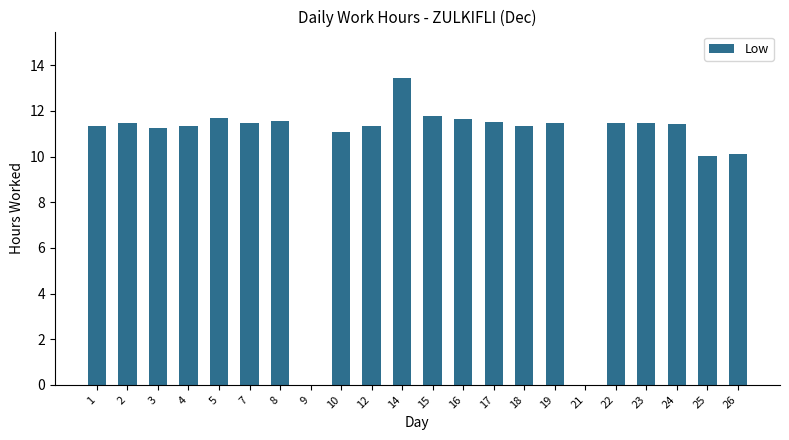

Are the bars grouped side by side (vs. stacked)?

No